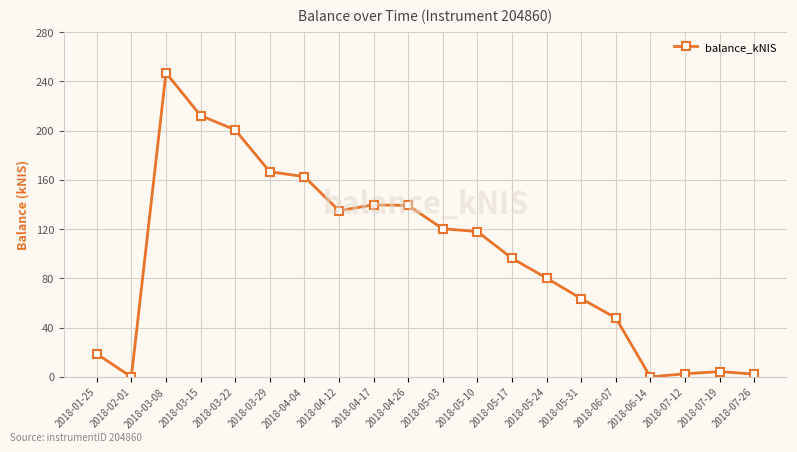

What is the change in value from 2018-04-04 to 2018-05-03?

-42.3